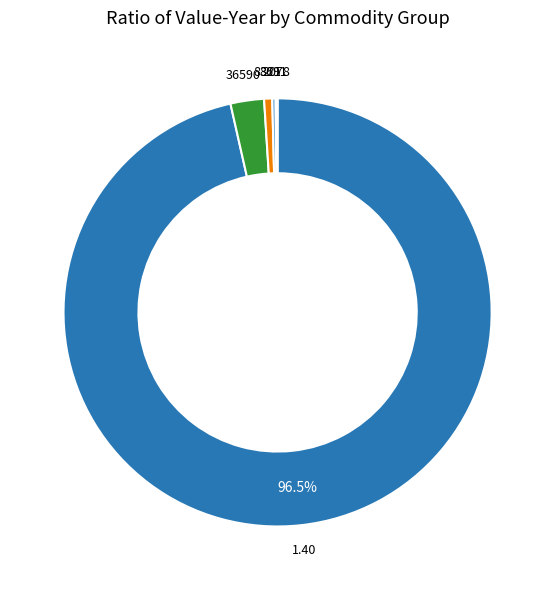

Rank the categories by value from lowest to highest.

4, 3, 0, 2, 5